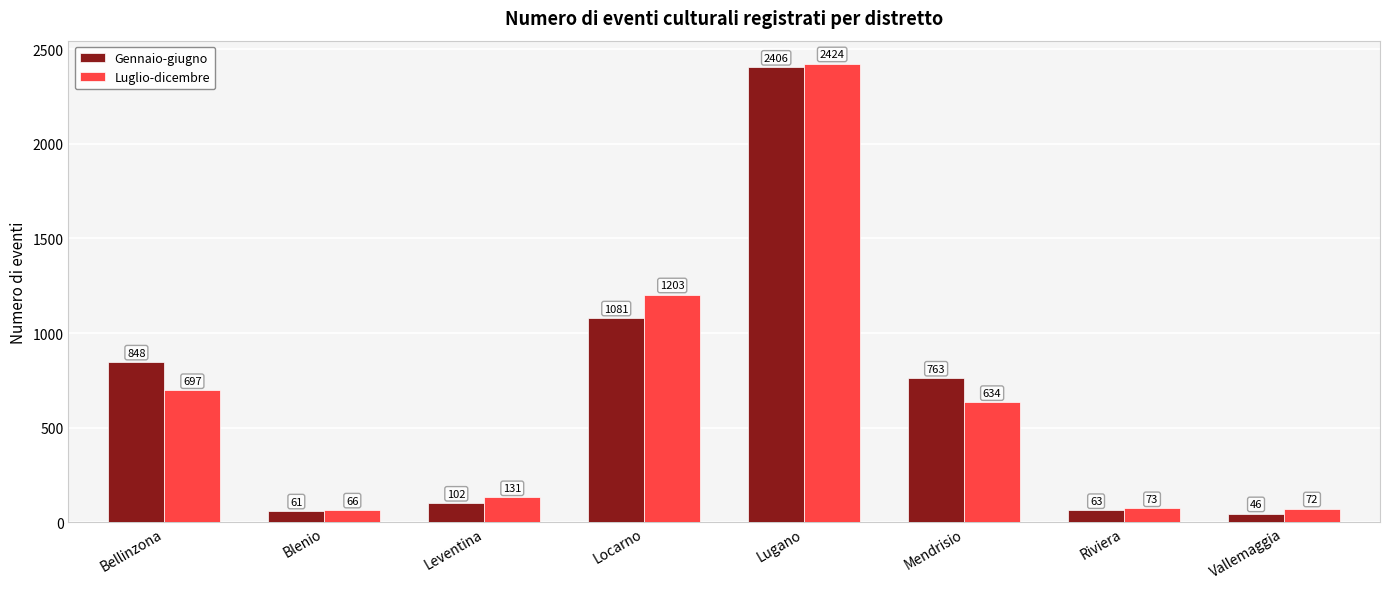

Where does the Gennaio-giugno series first go above 763?

Bellinzona